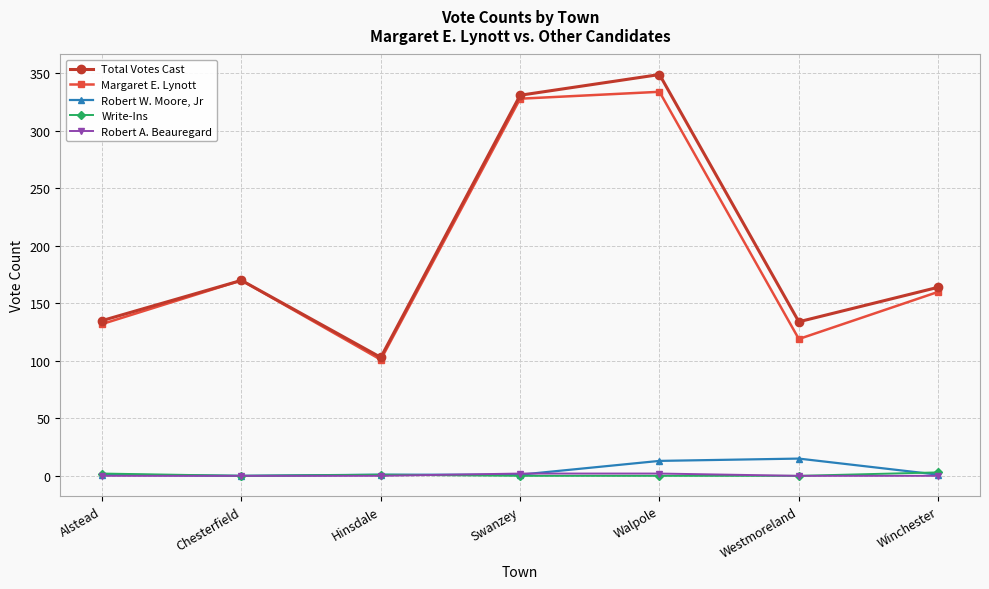

The Margaret E. Lynott series shows 160 at Winchester. True or false?

True